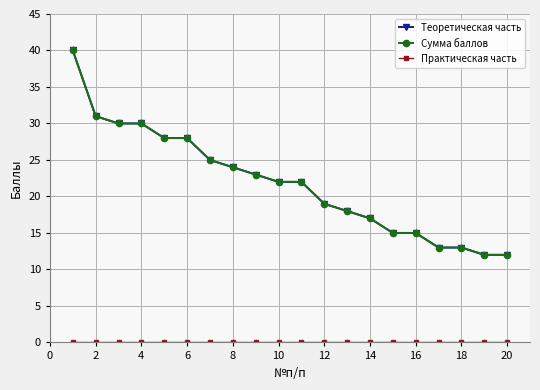

True or false: Сумма баллов and Практическая часть intersect in this chart.

False